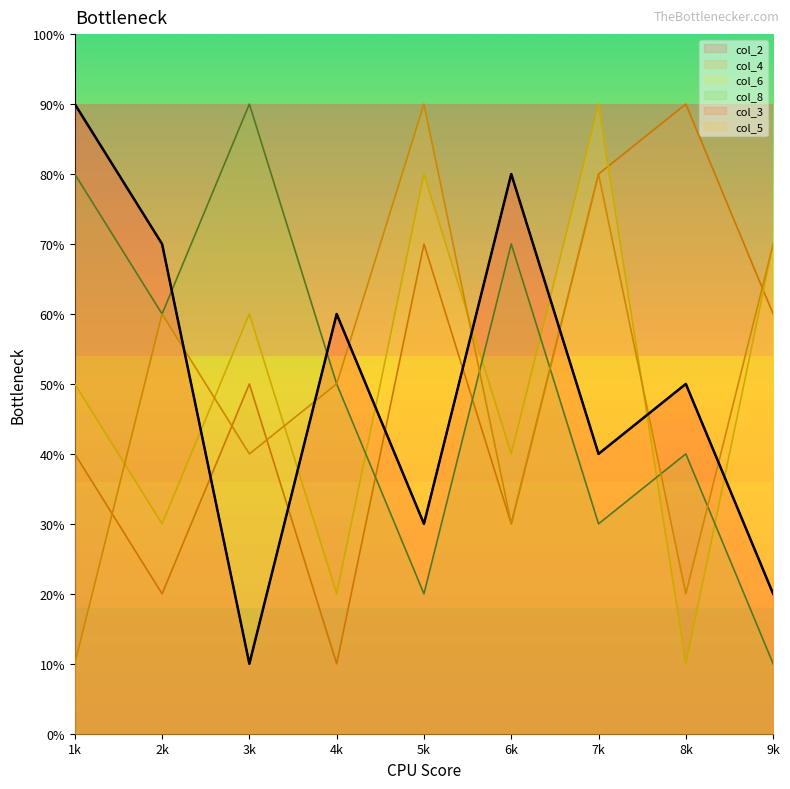

True or false: col_2 and col_3 cross at least once.

False